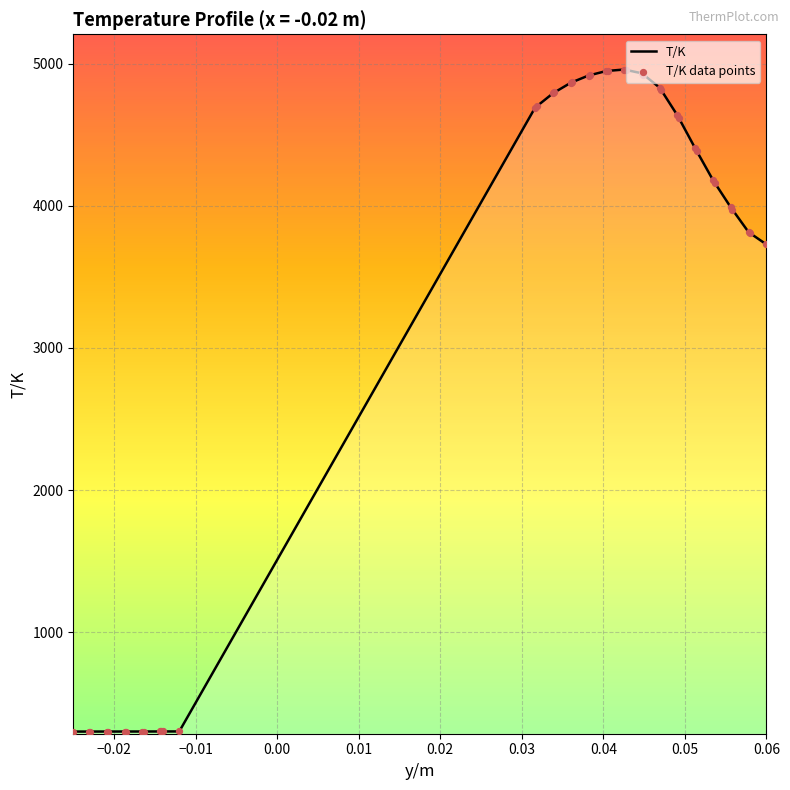

What is the greatest value displayed?

4957.8